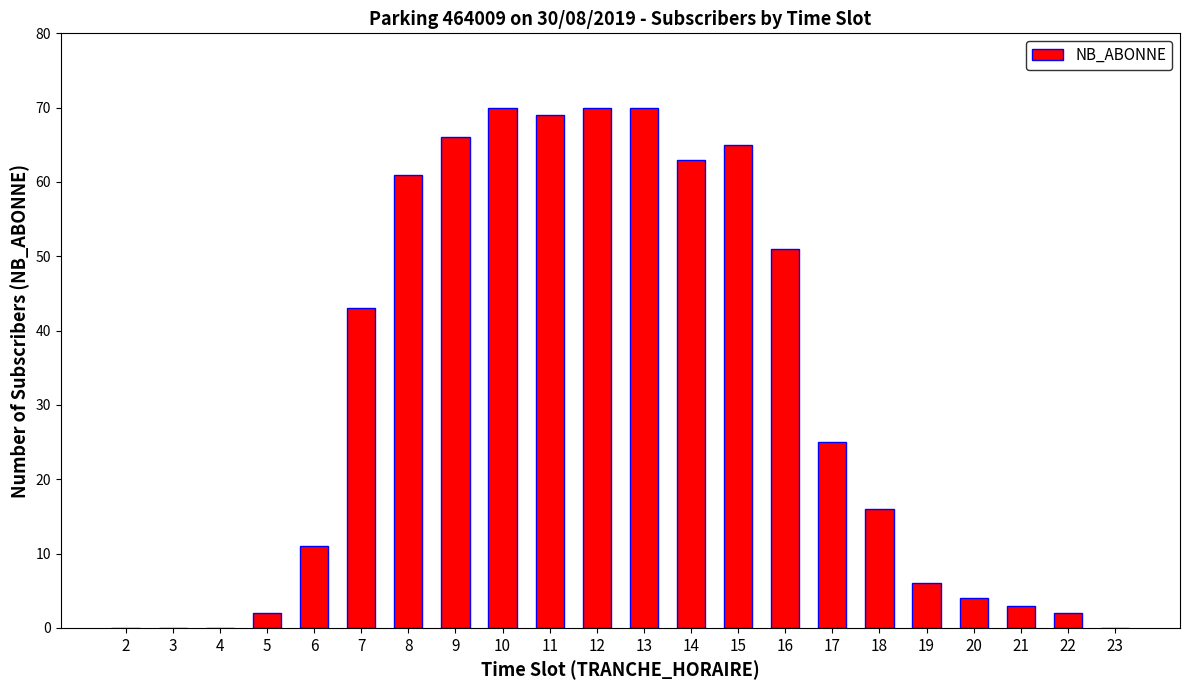

Approximately how many times larger is the value at 6 compared to 10?

0.2